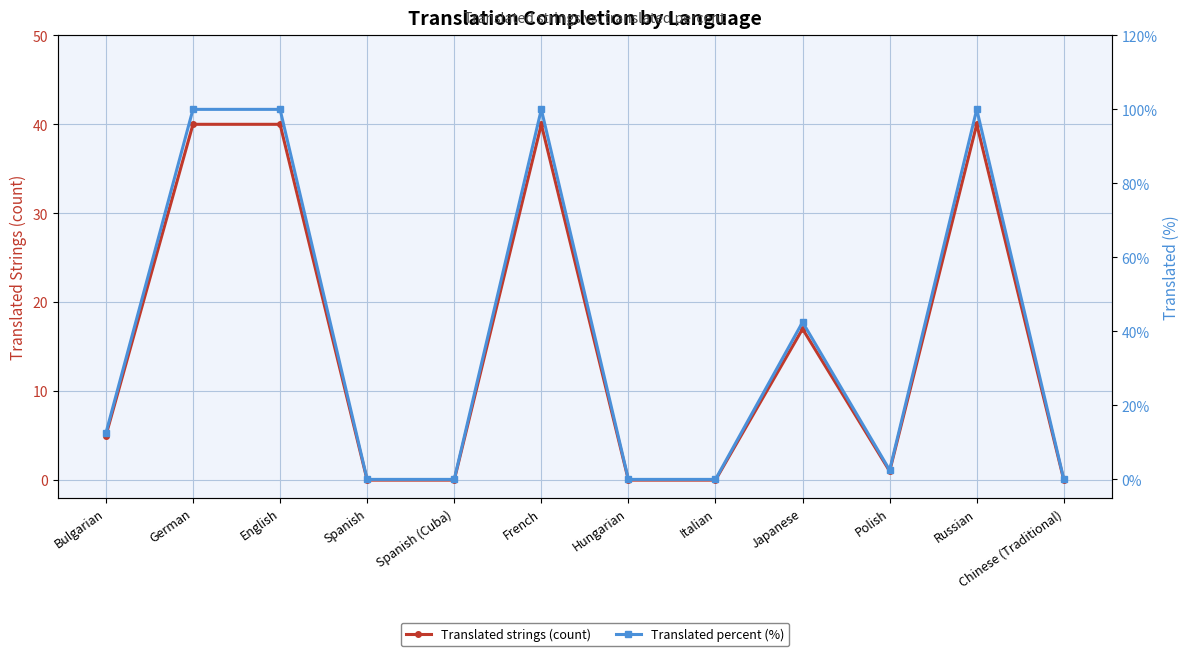

Is it true that Translated percent (%) equals 58.5 at French?

False